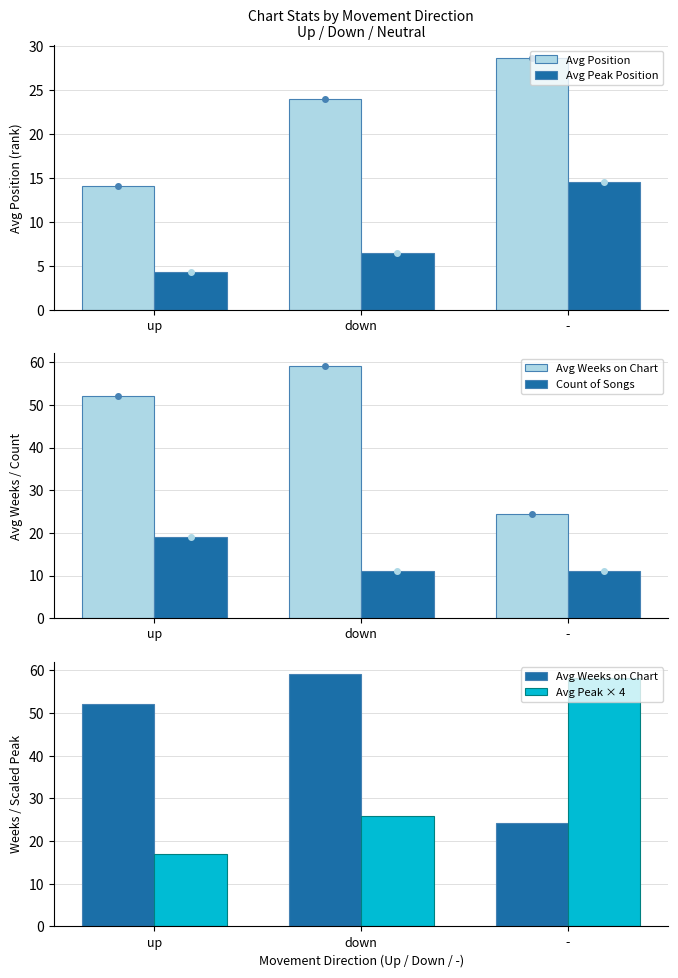

Reading left to right, what are all the values shown in this chart?

Avg Position: up=14.1	down=23.9	-=28.6
Avg Peak Position: up=4.3	down=6.5	-=14.5
Avg Weeks on Chart: up=52.1	down=59.1	-=24.4
Count of Songs: up=19.0	down=11.0	-=11.0
Avg Peak × 4: up=17.1	down=25.8	-=58.2